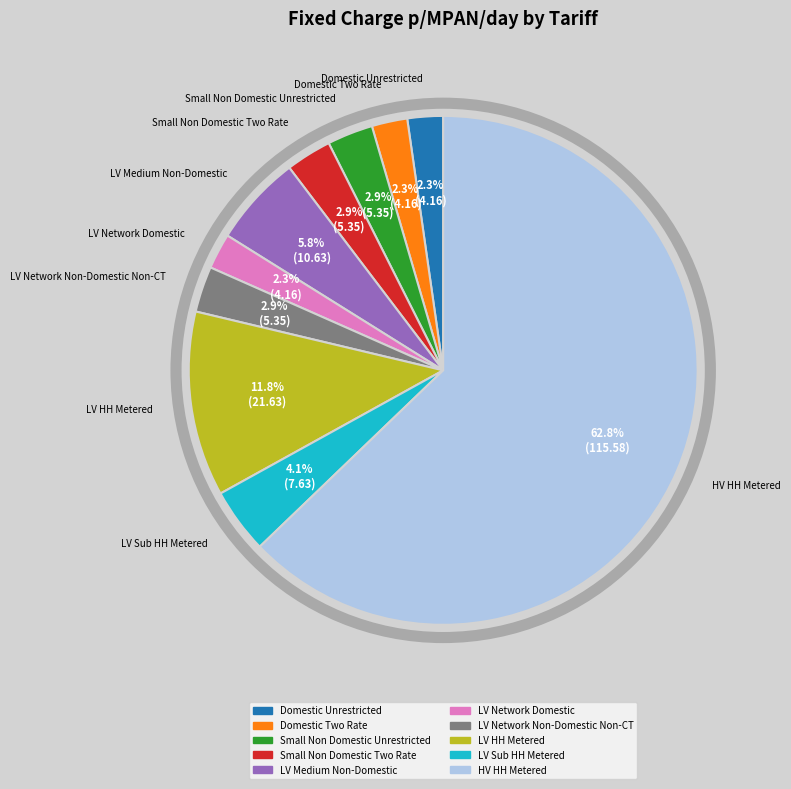

Is there any slice that represents more than half of the pie?

Yes